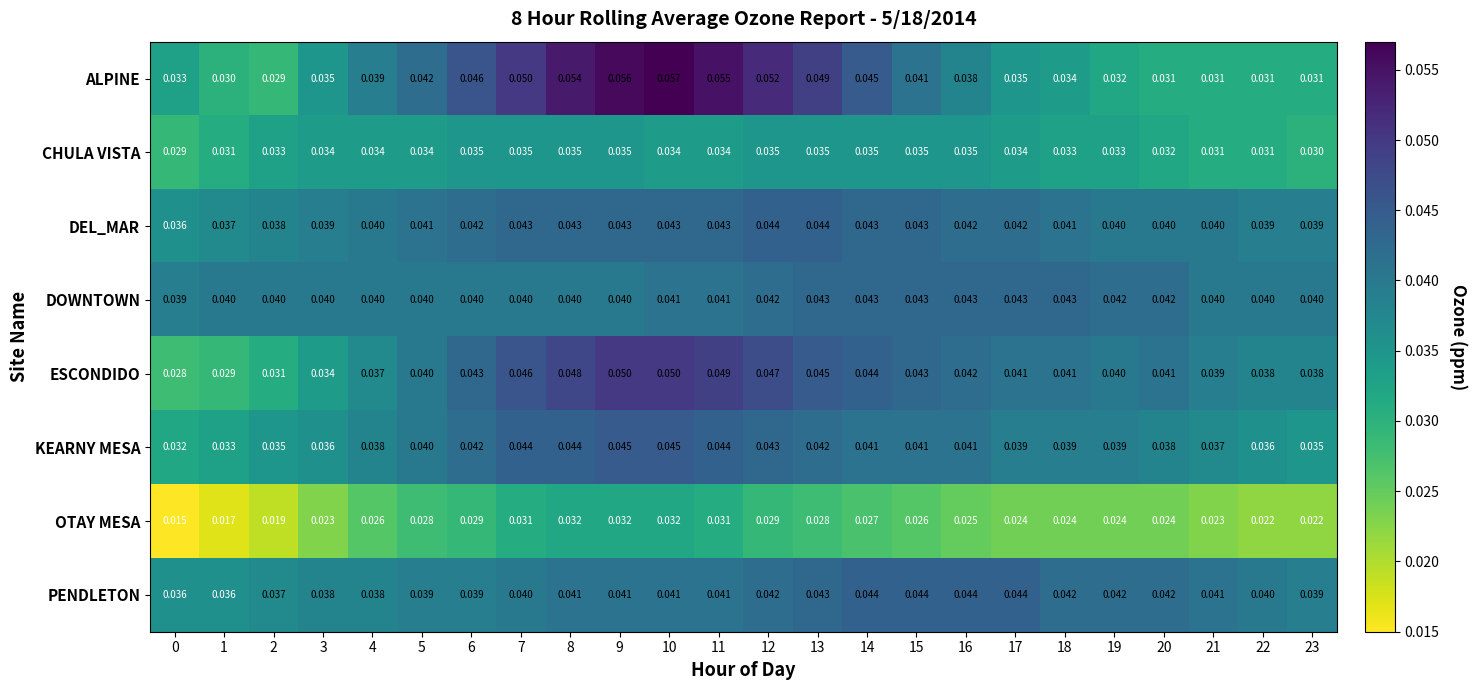

Which series changed the most between 12 and 21?

ALPINE